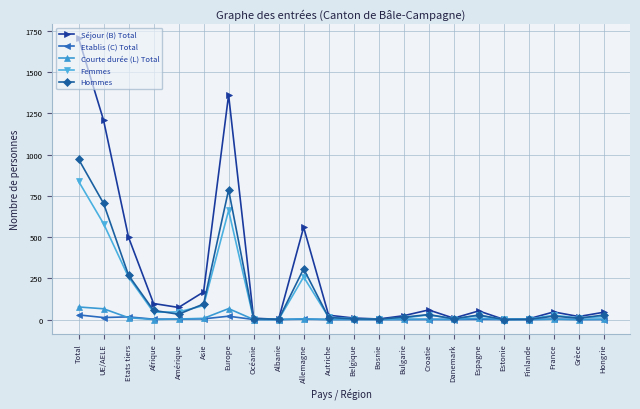

What is the difference between the Etablis (C) Total values at Albanie and Total?

28